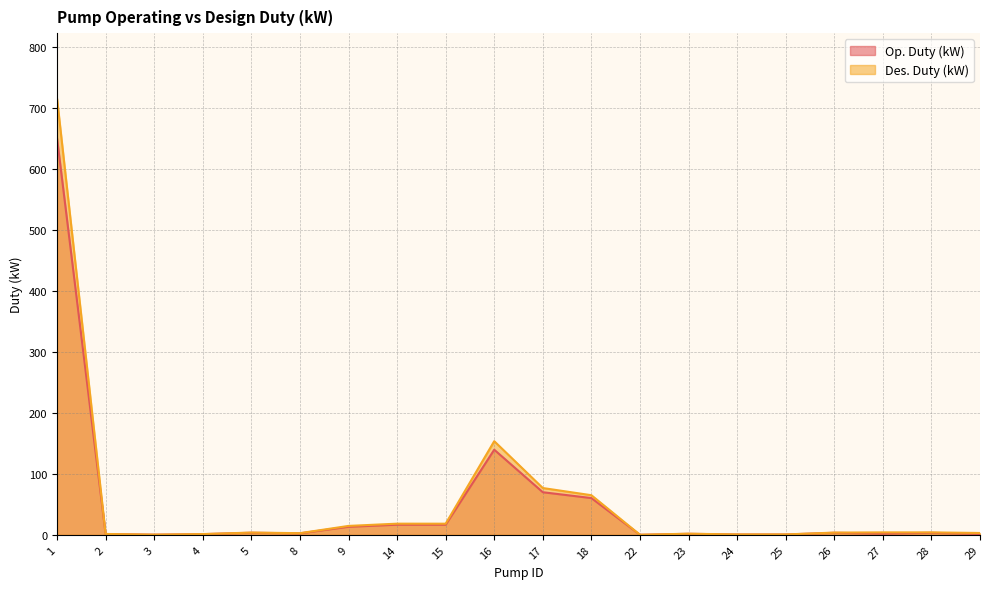

Reading right to left, extract all data points from this chart.

Op. Duty (kW): 1.5	3.3	2.0	3.3	0.6	0.6	1.7	0.1	60.3	69.9	139.7	16.6	16.6	13.2	2.4	3.4	1.1	0.2	1.3	651.0
Des. Duty (kW): 3.0	4.0	4.0	3.7	0.6	0.6	1.8	0.1	65.0	76.8	153.7	18.3	18.3	14.6	2.7	3.7	1.2	0.2	1.4	716.0